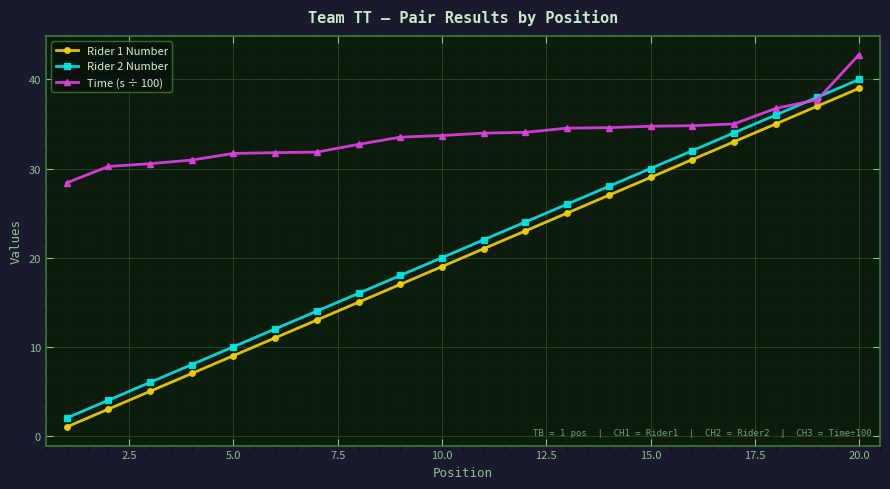

Which series has the largest total across all categories?

Time (s ÷ 100)